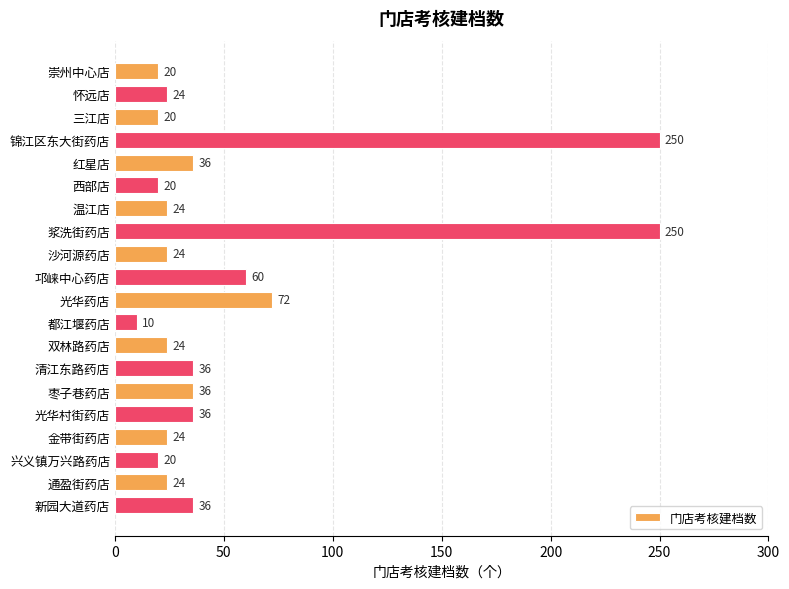

What is the value of the 1st bar from the top?

20